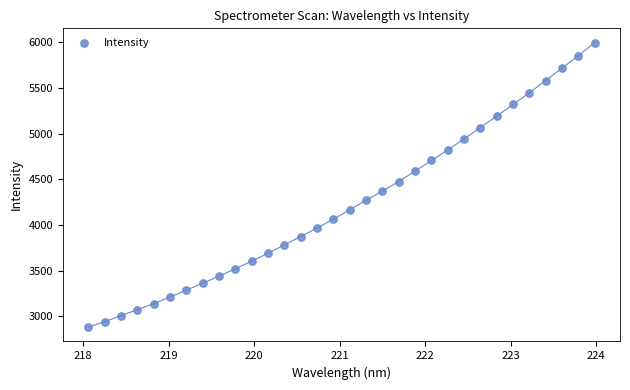

What is the range of Y values (max minus min)?

3117.0